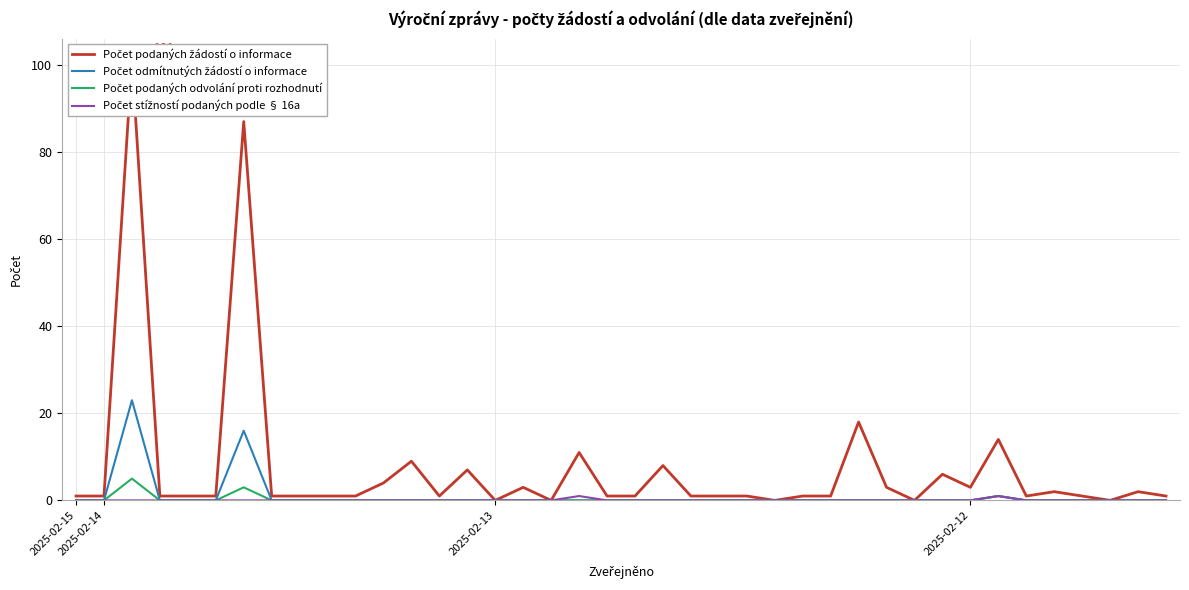

Which series contains the lowest Y value?

Počet podaných žádostí o informace